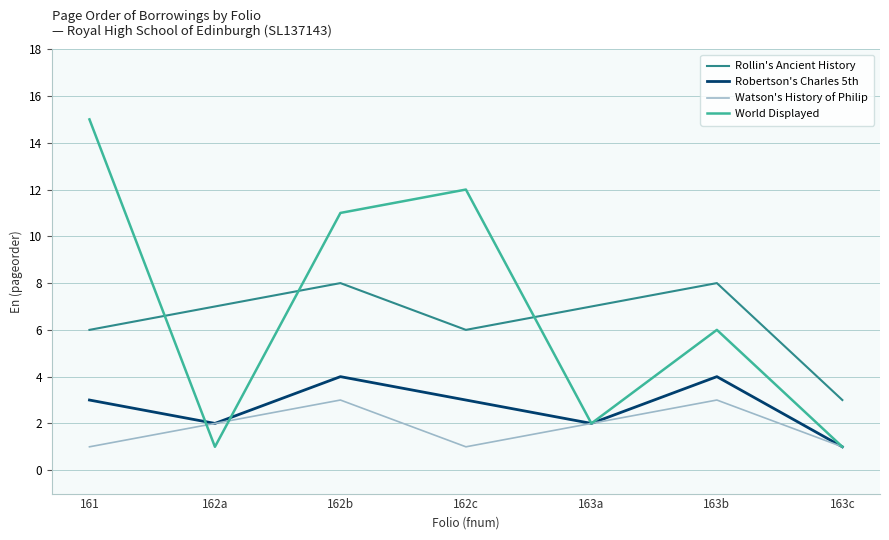

The value of Watson's History of Philip at 162c is 0. True or false?

False